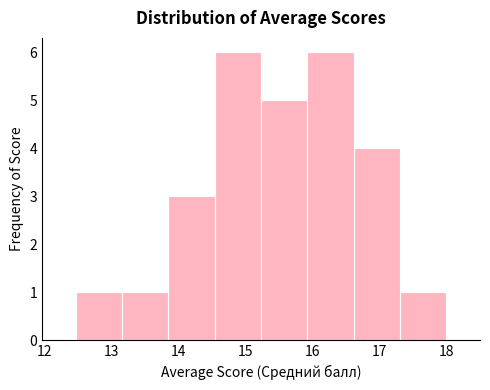

Reading left to right, list every bar in this chart as the range it spans on the x-axis followed by its height. Neither the bar edges nor the heights are printed on the chart, so give them approximately, as read against the axes.

12.5 to 13.2: 1
13.2 to 13.9: 1
13.9 to 14.5: 3
14.5 to 15.2: 6
15.2 to 15.9: 5
15.9 to 16.6: 6
16.6 to 17.3: 4
17.3 to 18.0: 1